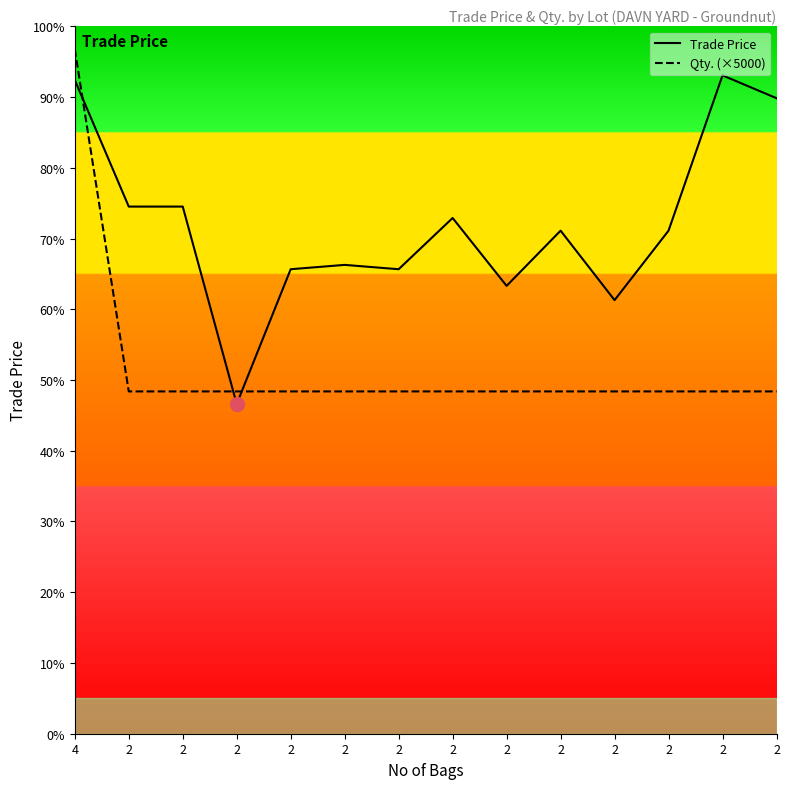

What is the sum of the Qty. (×5000) values at 2 and 2?

6000.0